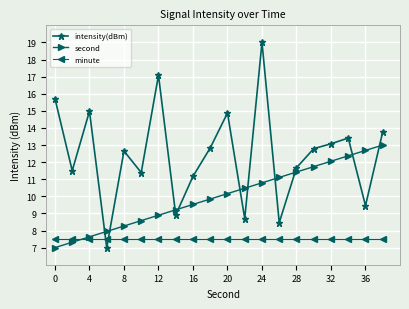

How many intersections are there between second and minute?

1